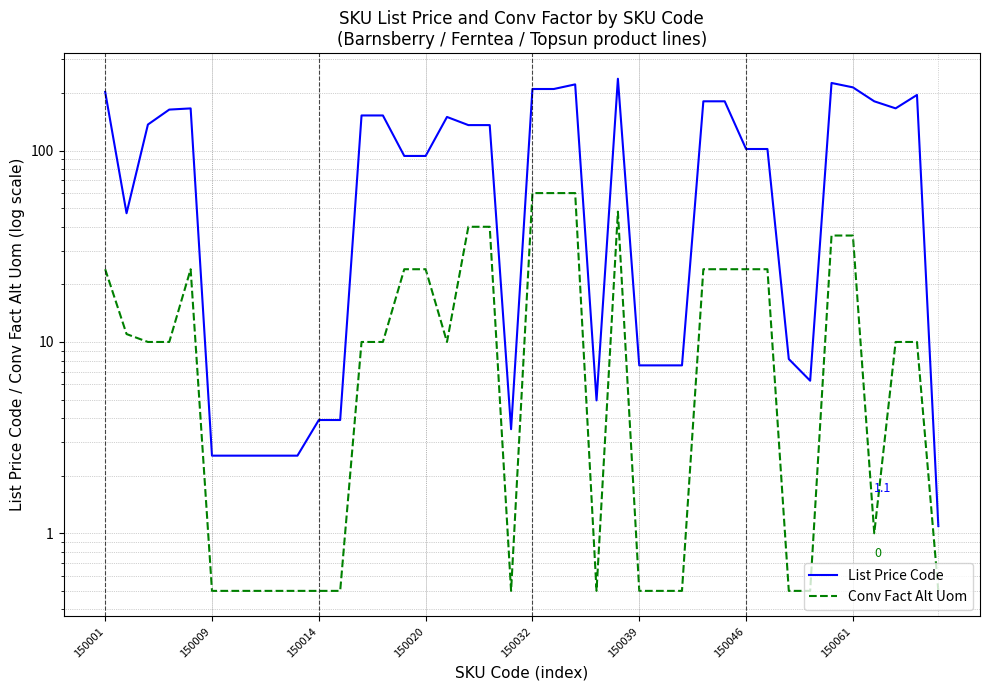

The List Price Code series shows 136.0 at 17. True or false?

True